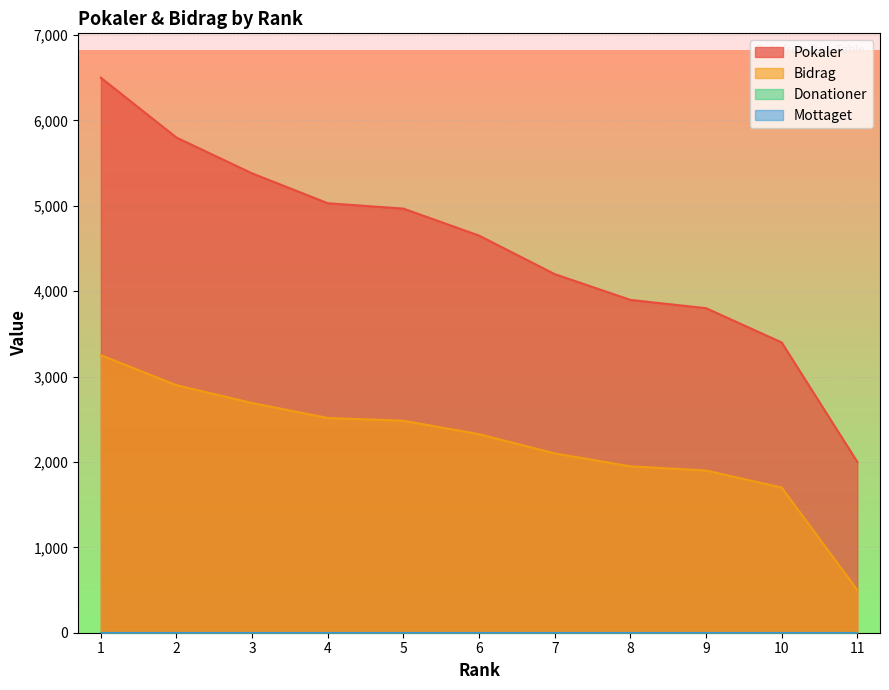

What is the sum of the Bidrag values at 7 and 10?

3800